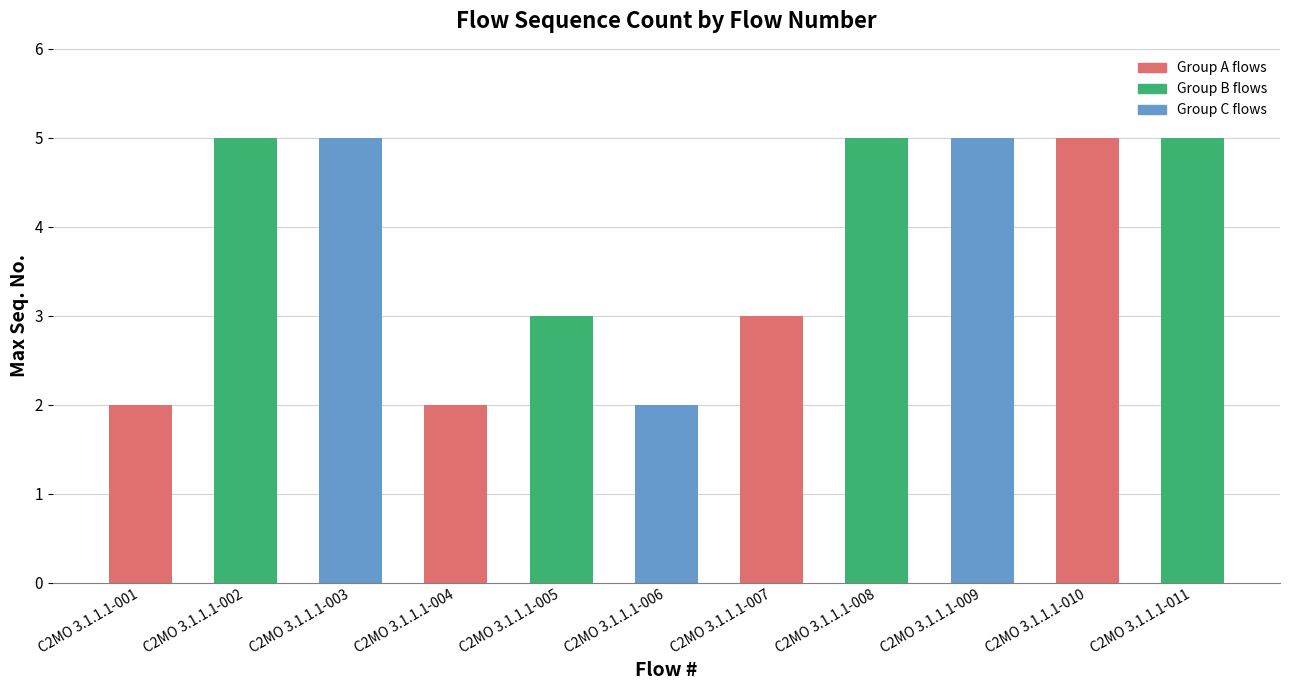

What is the value of the 11th bar from the left?

5